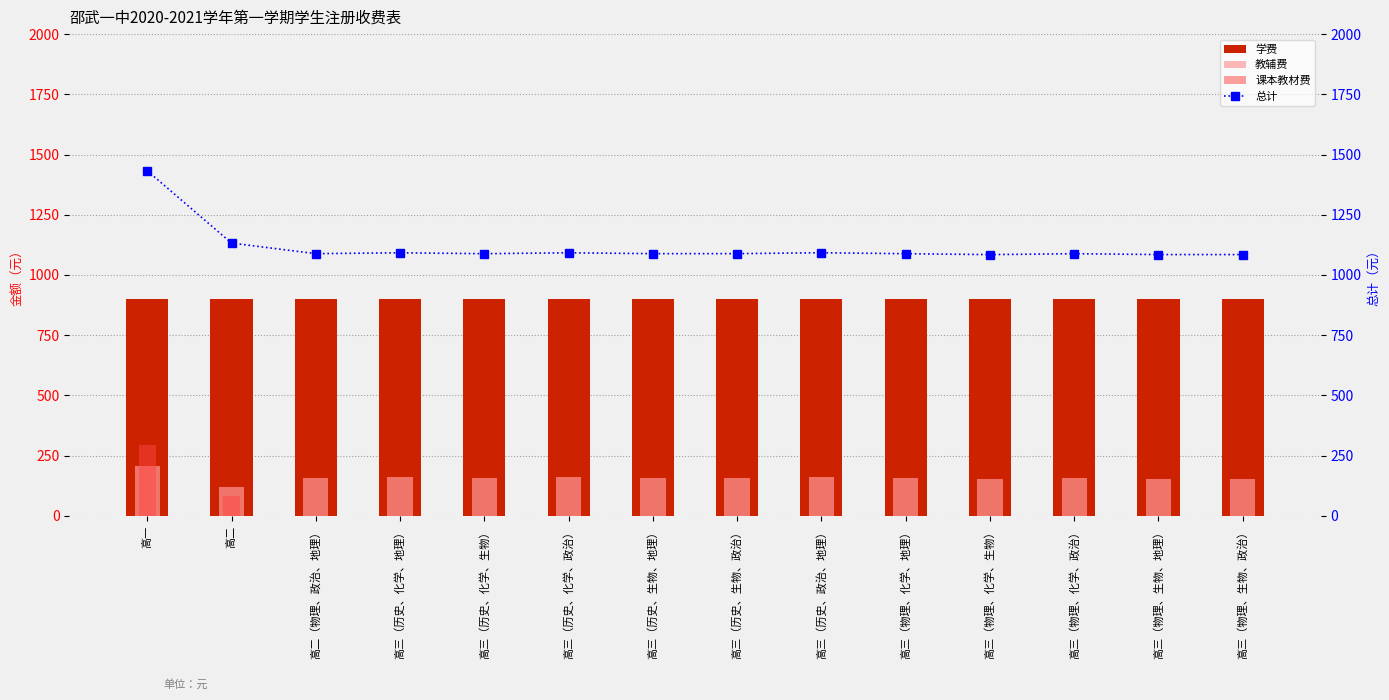

Reading left to right, what are all the values shown in this chart?

学费: 高一=900.0	高二=900.0	高二（物理、政治、地理）=900.0	高三（历史、化学、地理）=900.0	高三（历史、化学、生物）=900.0	高三（历史、化学、政治）=900.0	高三（历史、生物、地理）=900.0	高三（历史、生物、政治）=900.0	高三（历史、政治、地理）=900.0	高三（物理、化学、地理）=900.0	高三（物理、化学、生物）=900.0	高三（物理、化学、政治）=900.0	高三（物理、生物、地理）=900.0	高三（物理、生物、政治）=900.0
教辅费: 高一=207.8	高二=119.4	高二（物理、政治、地理）=157.9	高三（历史、化学、地理）=161.5	高三（历史、化学、生物）=157.7	高三（历史、化学、政治）=161.5	高三（历史、生物、地理）=157.9	高三（历史、生物、政治）=157.9	高三（历史、政治、地理）=161.7	高三（物理、化学、地理）=157.7	高三（物理、化学、生物）=153.9	高三（物理、化学、政治）=157.7	高三（物理、生物、地理）=154.1	高三（物理、生物、政治）=154.1
课本教材费: 高一=294.4	高二=82.4	高二（物理、政治、地理）=0.0	高三（历史、化学、地理）=0.0	高三（历史、化学、生物）=0.0	高三（历史、化学、政治）=0.0	高三（历史、生物、地理）=0.0	高三（历史、生物、政治）=0.0	高三（历史、政治、地理）=0.0	高三（物理、化学、地理）=0.0	高三（物理、化学、生物）=0.0	高三（物理、化学、政治）=0.0	高三（物理、生物、地理）=0.0	高三（物理、生物、政治）=0.0
总计: 高一=1432.7	高二=1132.3	高二（物理、政治、地理）=1088.4	高三（历史、化学、地理）=1092.0	高三（历史、化学、生物）=1088.2	高三（历史、化学、政治）=1092.0	高三（历史、生物、地理）=1088.4	高三（历史、生物、政治）=1088.4	高三（历史、政治、地理）=1092.2	高三（物理、化学、地理）=1088.2	高三（物理、化学、生物）=1084.4	高三（物理、化学、政治）=1088.2	高三（物理、生物、地理）=1084.6	高三（物理、生物、政治）=1084.6